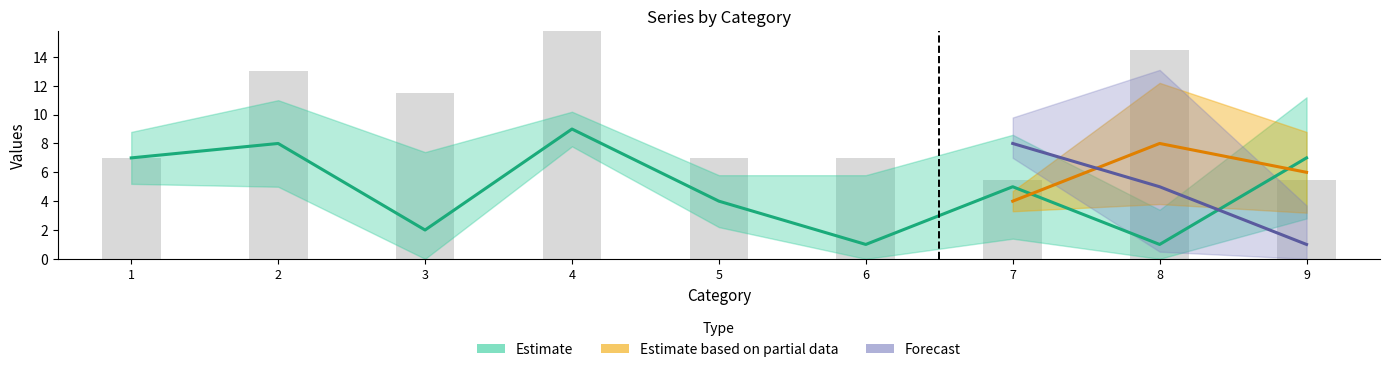

How many data points in col_3 are above 5?

4